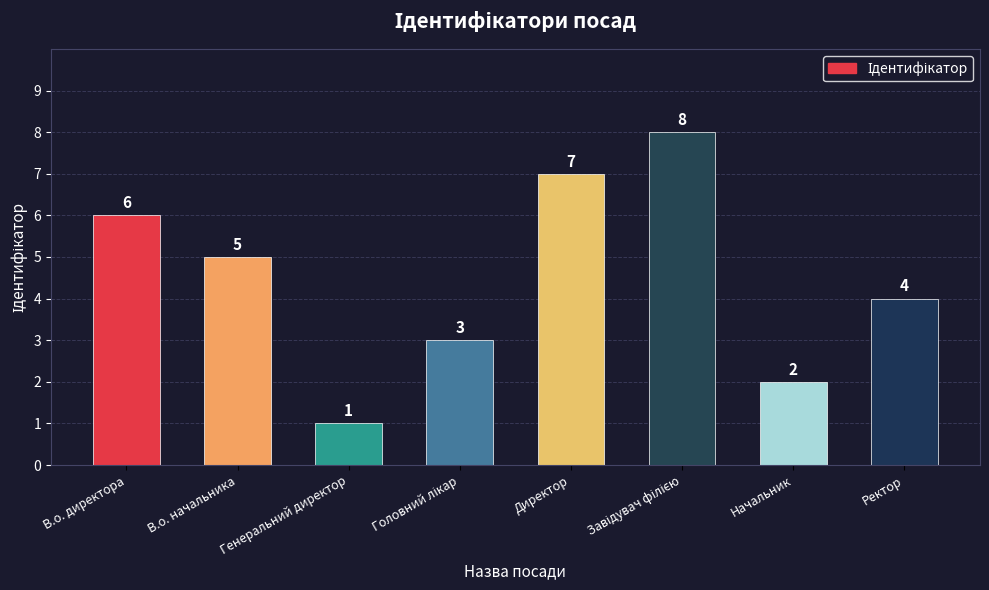

What is the minimum value shown in the chart?

1